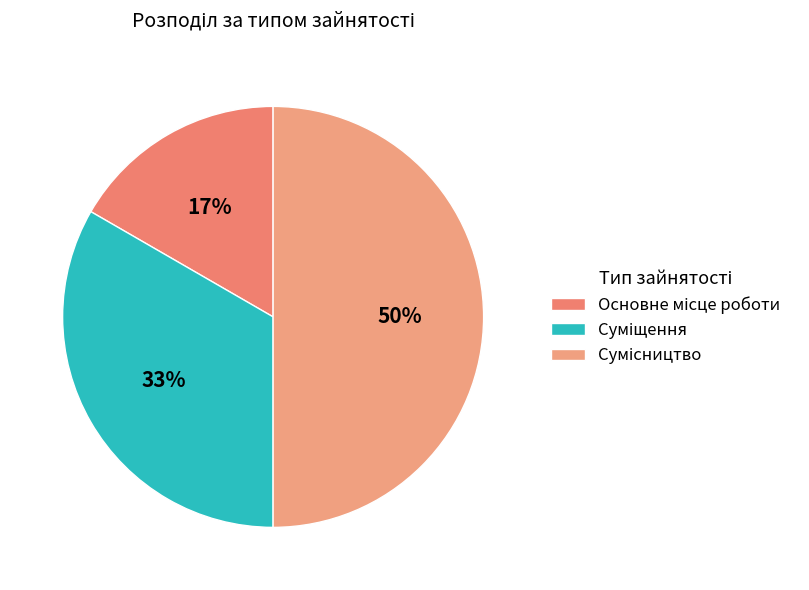

Count the number of slices in the pie.

3